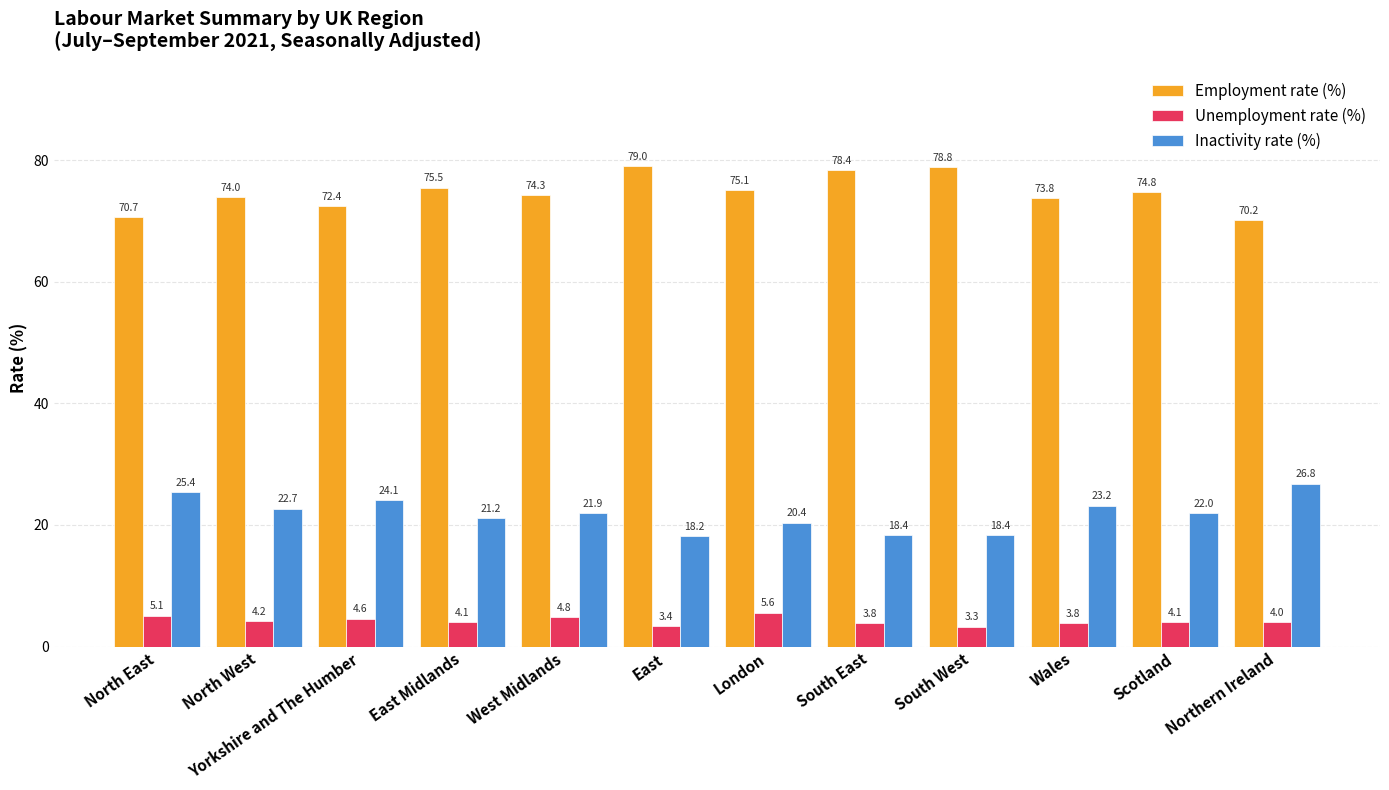

Read the Unemployment rate (%) value at North East.

5.1